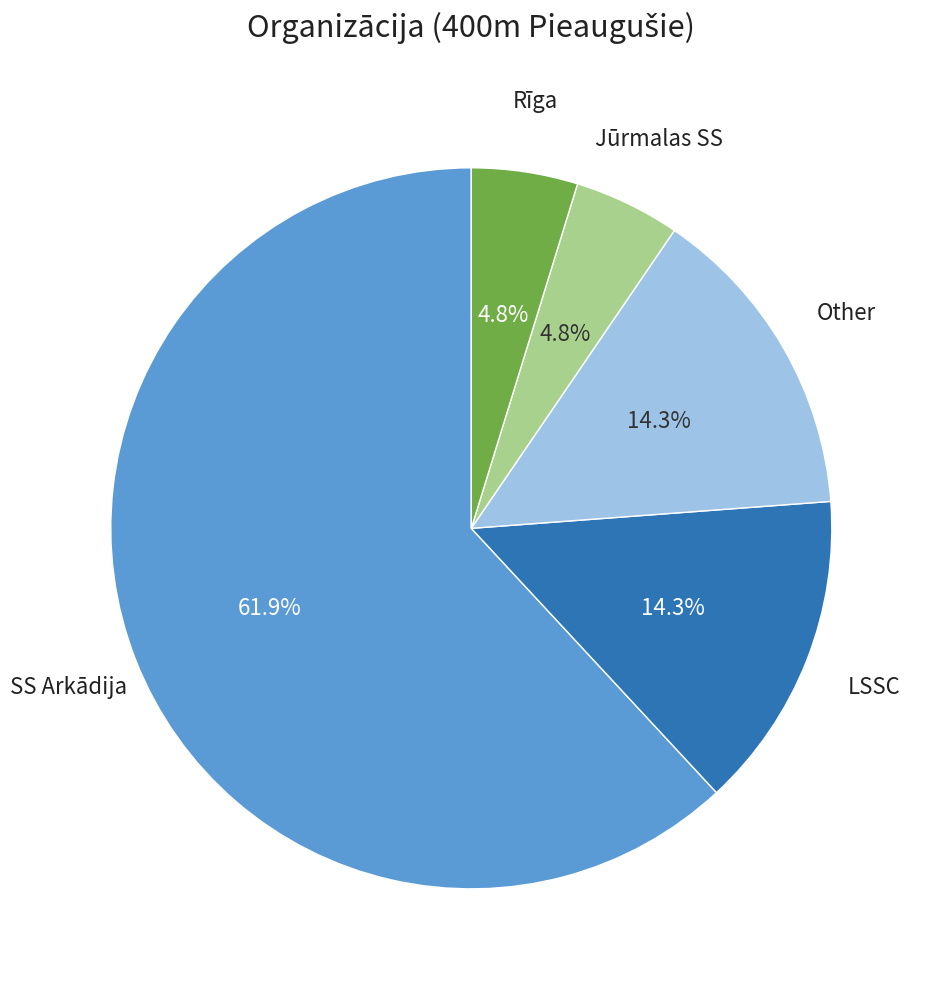

Does any single category account for the majority?

Yes